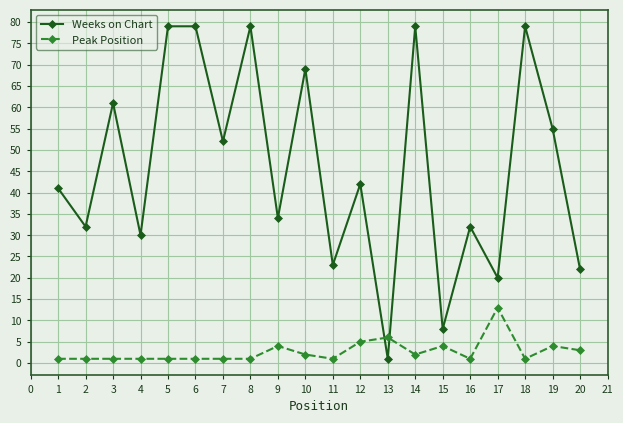

Between 7 and 9, which series saw the biggest shift?

Weeks on Chart